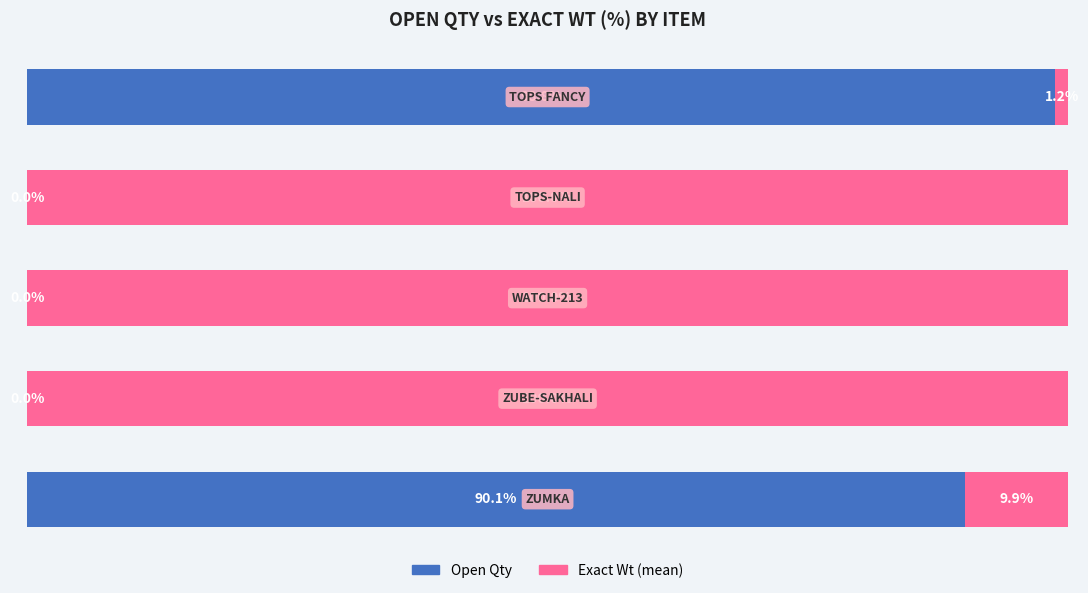

What is the sum of all Open Qty values?

188.9